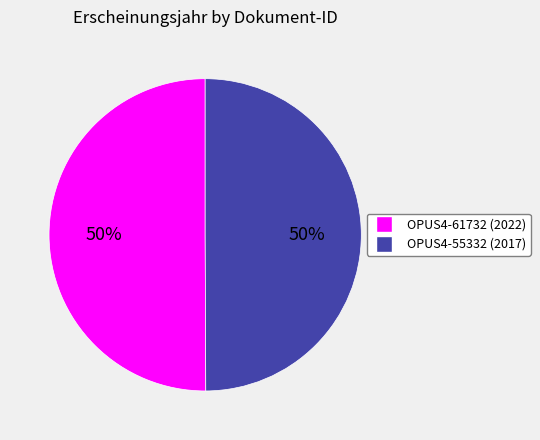

To the nearest percent, what portion does OPUS4-55332 represent?

50%